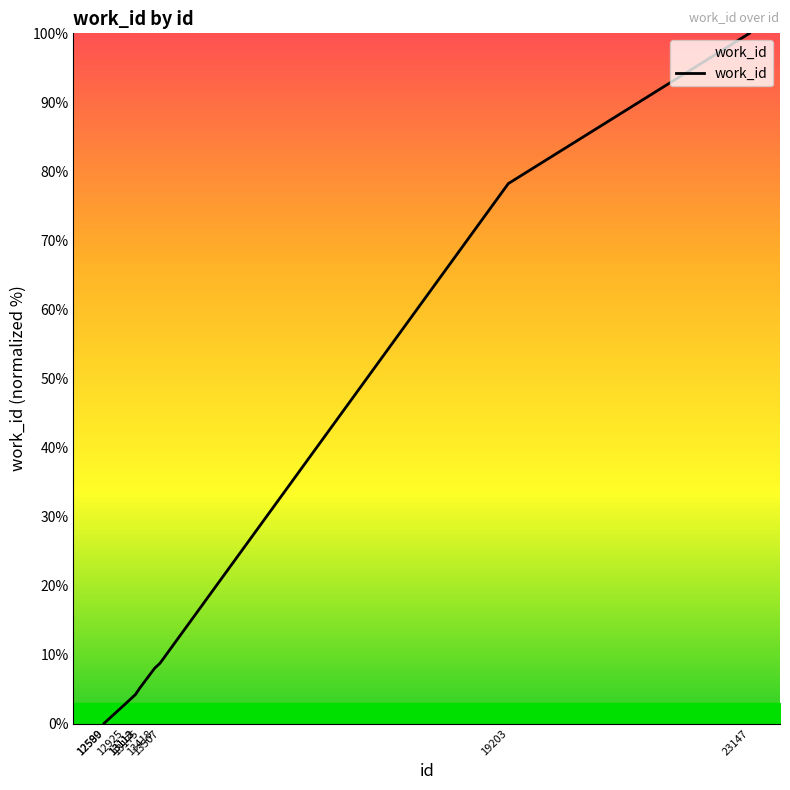

What is the greatest value displayed?

100.0